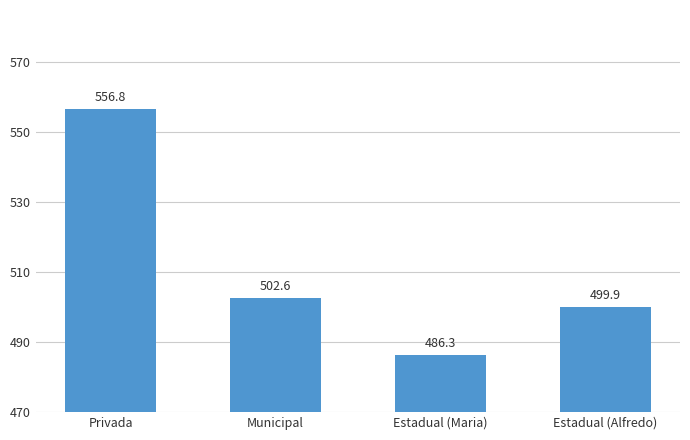

What is the average value?

511.4